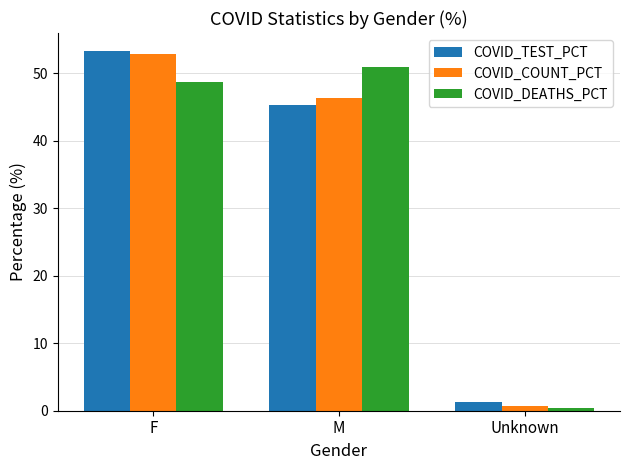

What is the value of the COVID_COUNT_PCT bar at the 1st from the left?

52.9